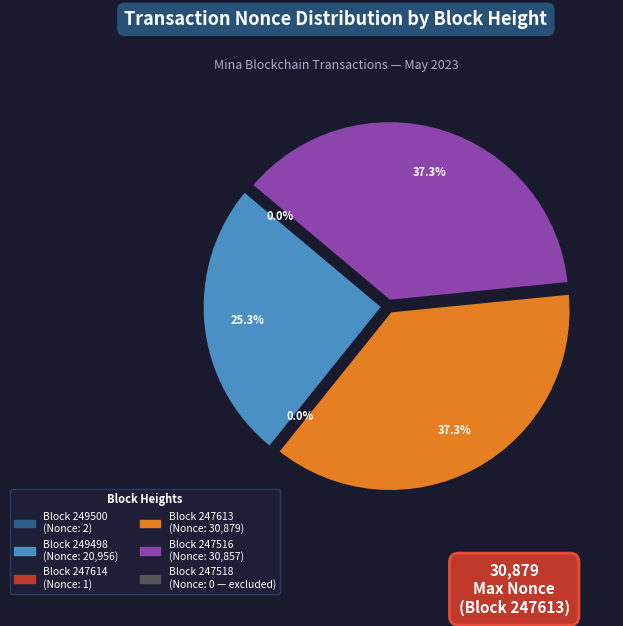

Rank the categories by value from highest to lowest.

247613, 247516, 249498, 249500, 247614, 247518